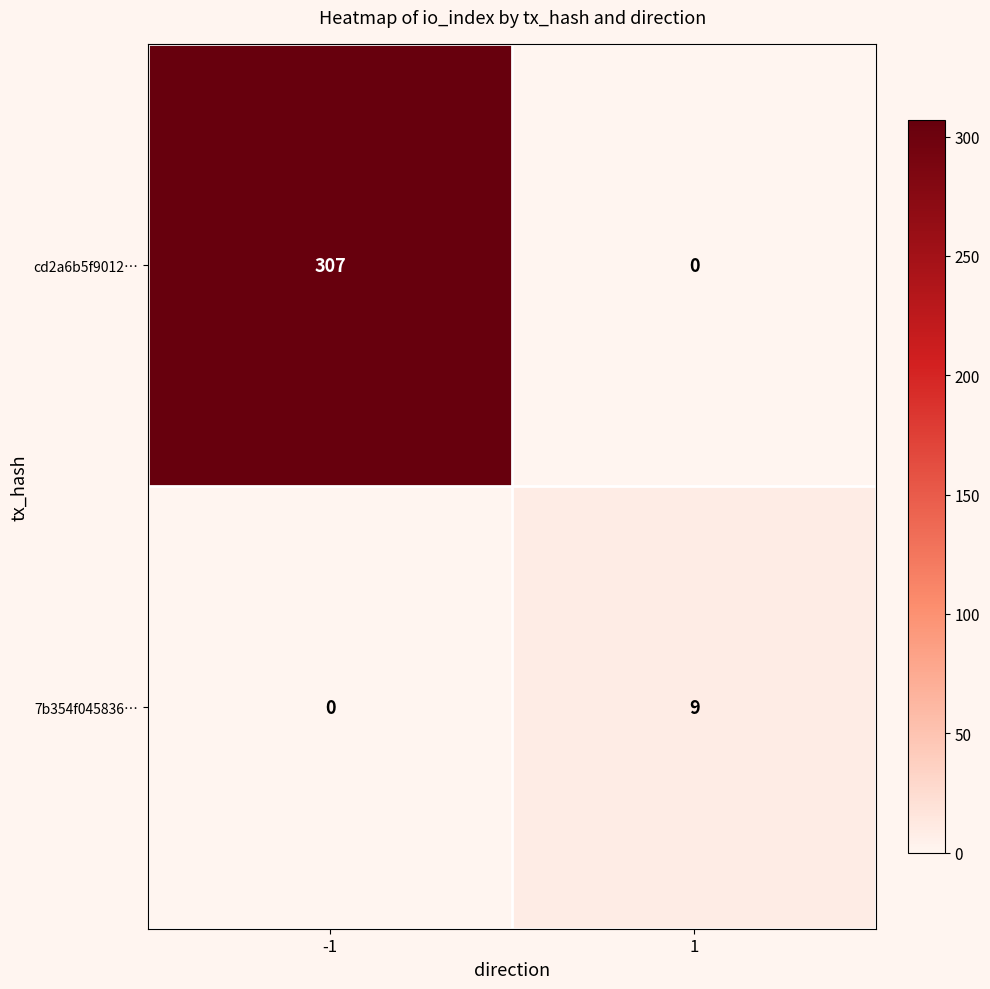

The cd2a6b5f9012… series shows 119 at -1. True or false?

False